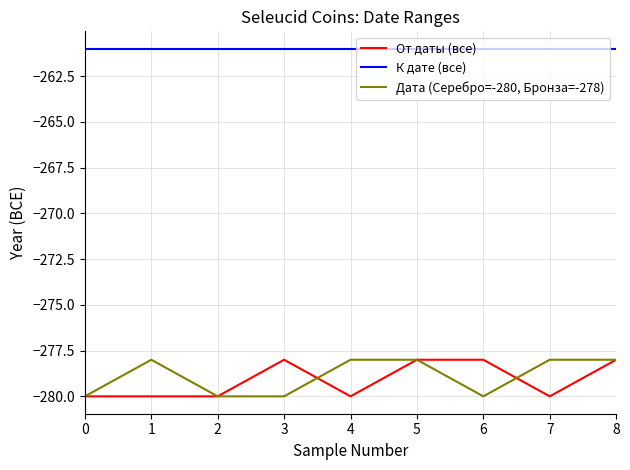

Rank the series at 4 from highest to lowest value.

К дате (все), Дата (Серебро=-280, Бронза=-278), От даты (все)